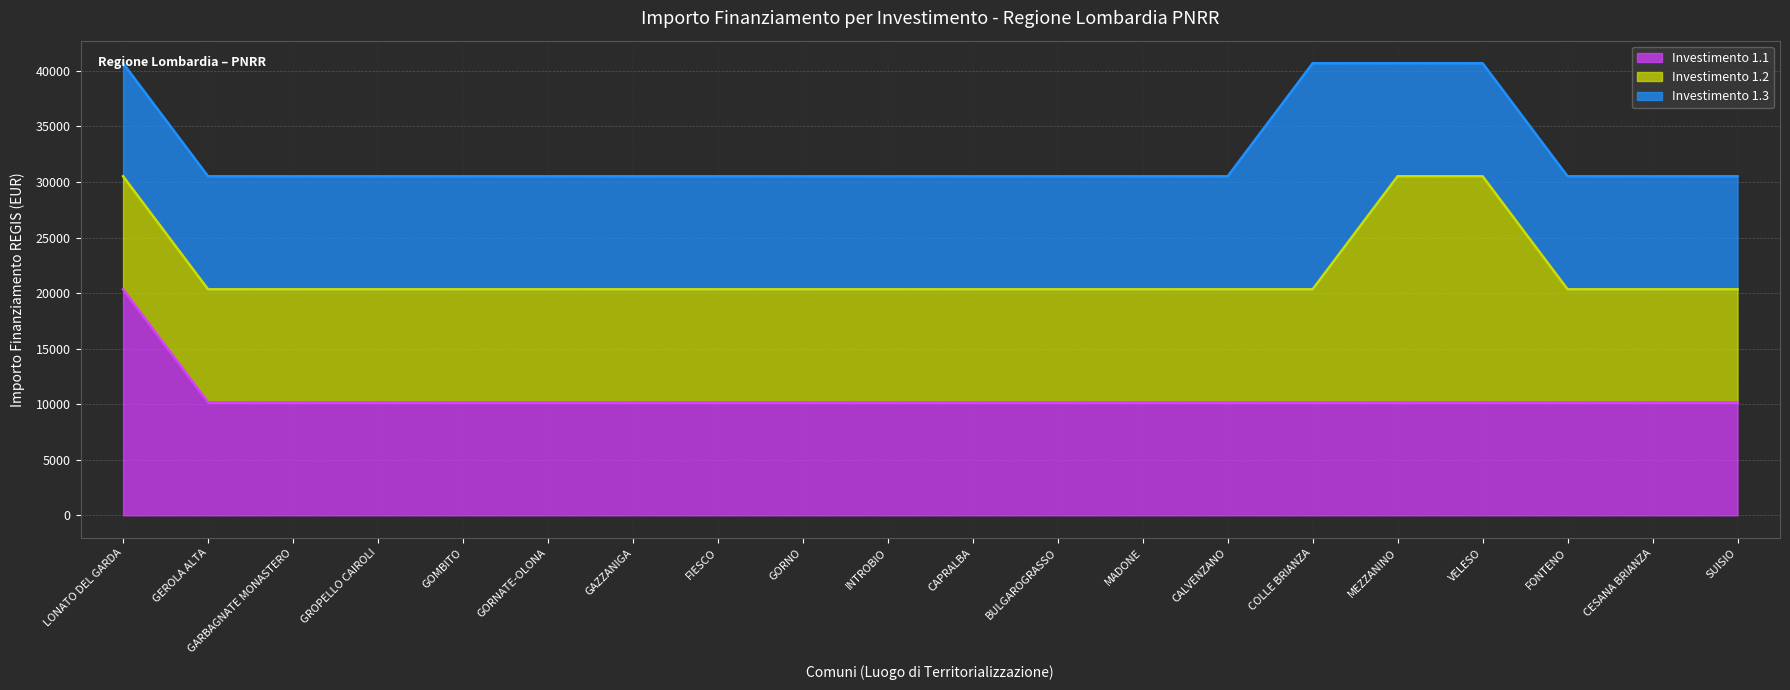

How many lines are shown in the chart?

3